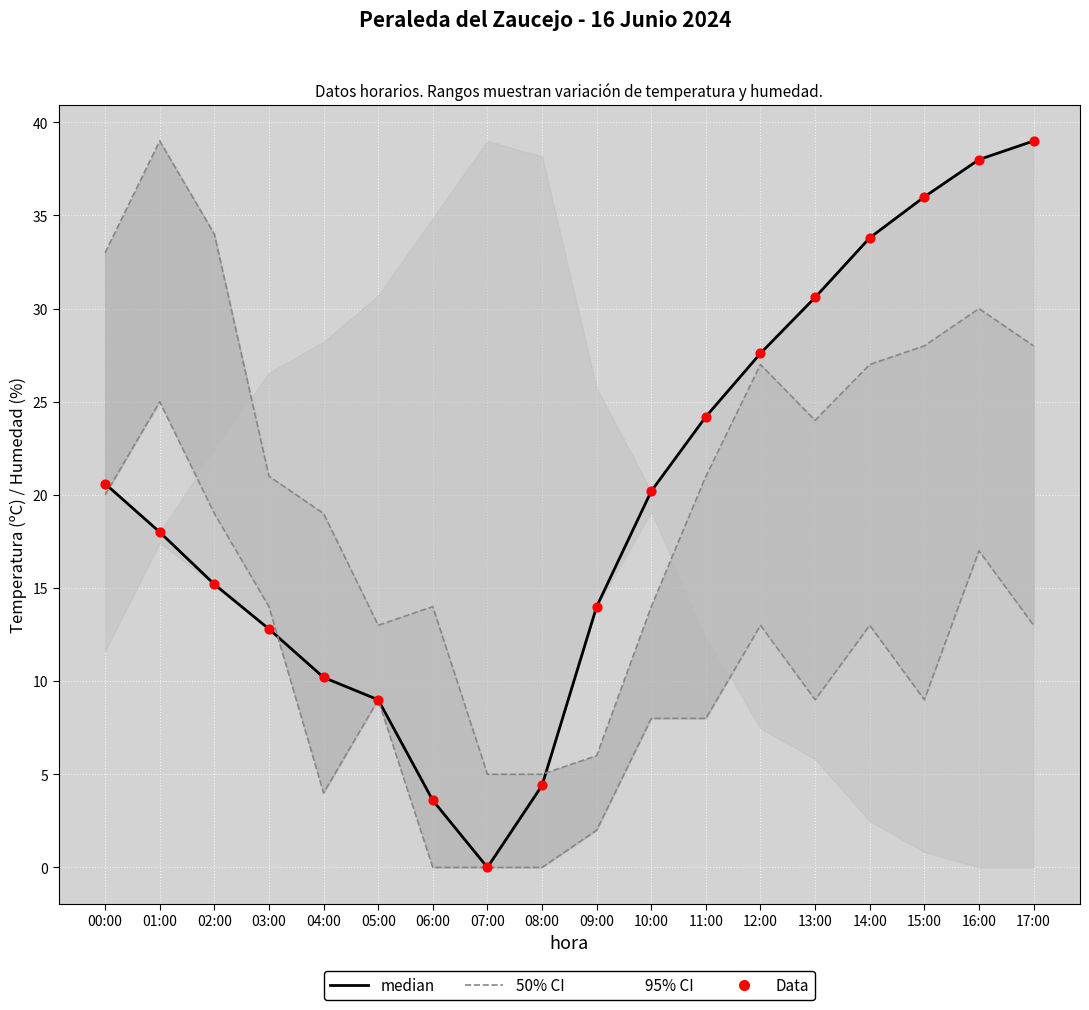

Which series has the widest spread of Y values?

median